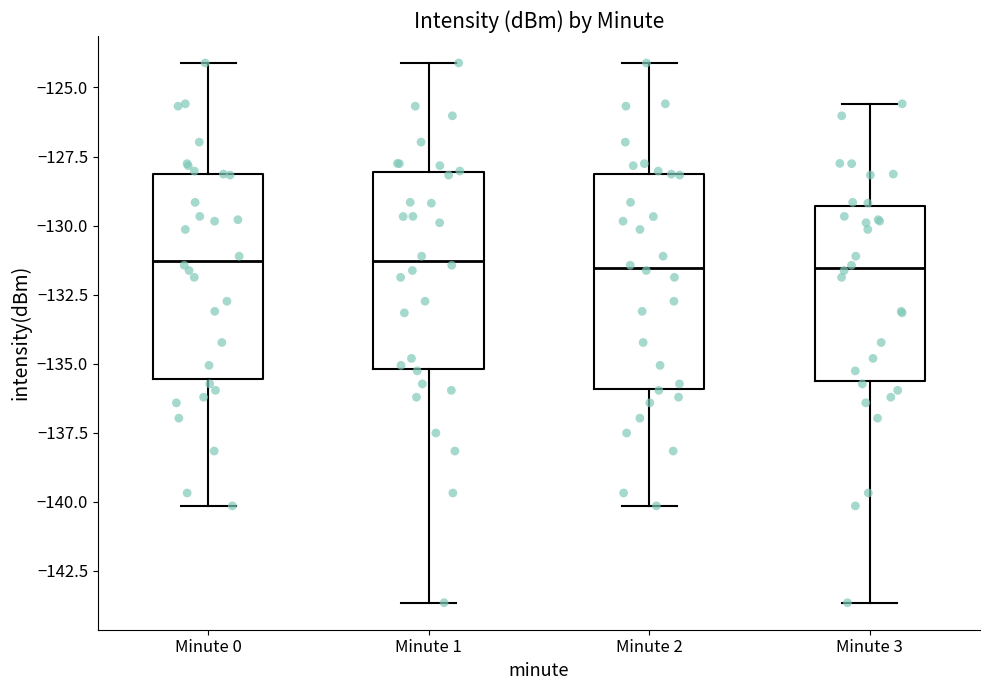

Where does the lower whisker of the box for Minute 1 end on the y-axis? The values are not printed on the chart, so give them approximately, as read against the axis.

-143.5